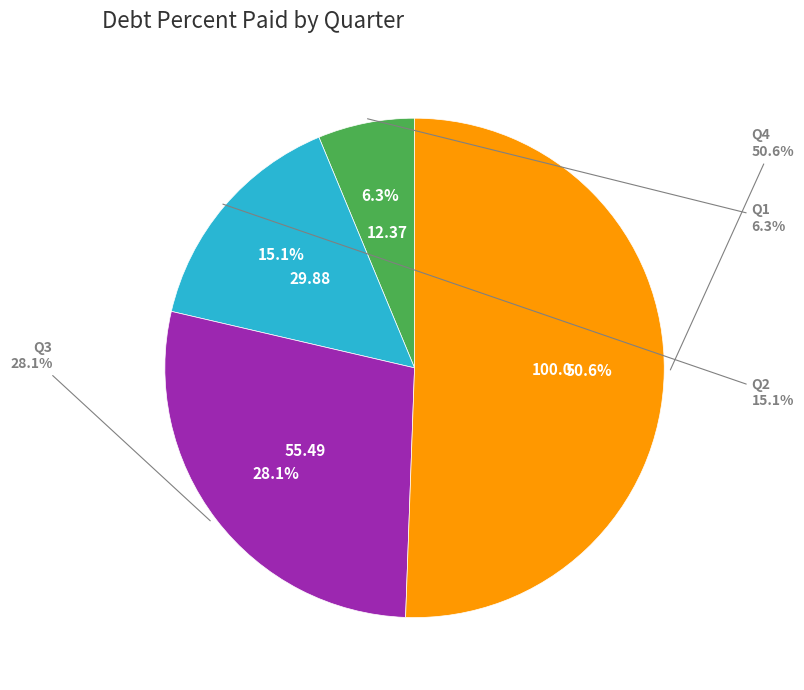

What percentage is NOT represented by Q3?

71.9%